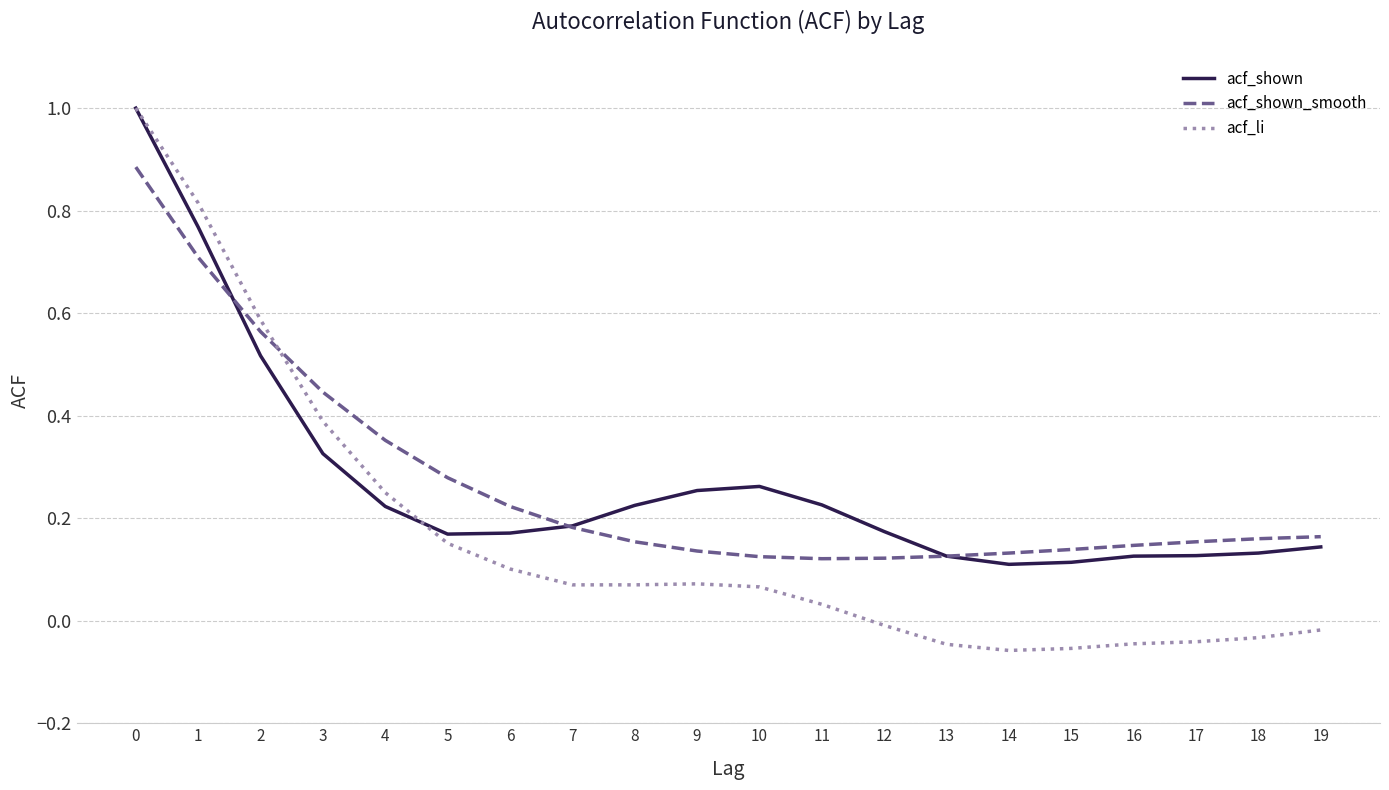

What is the sum of all acf_li values?

3.3